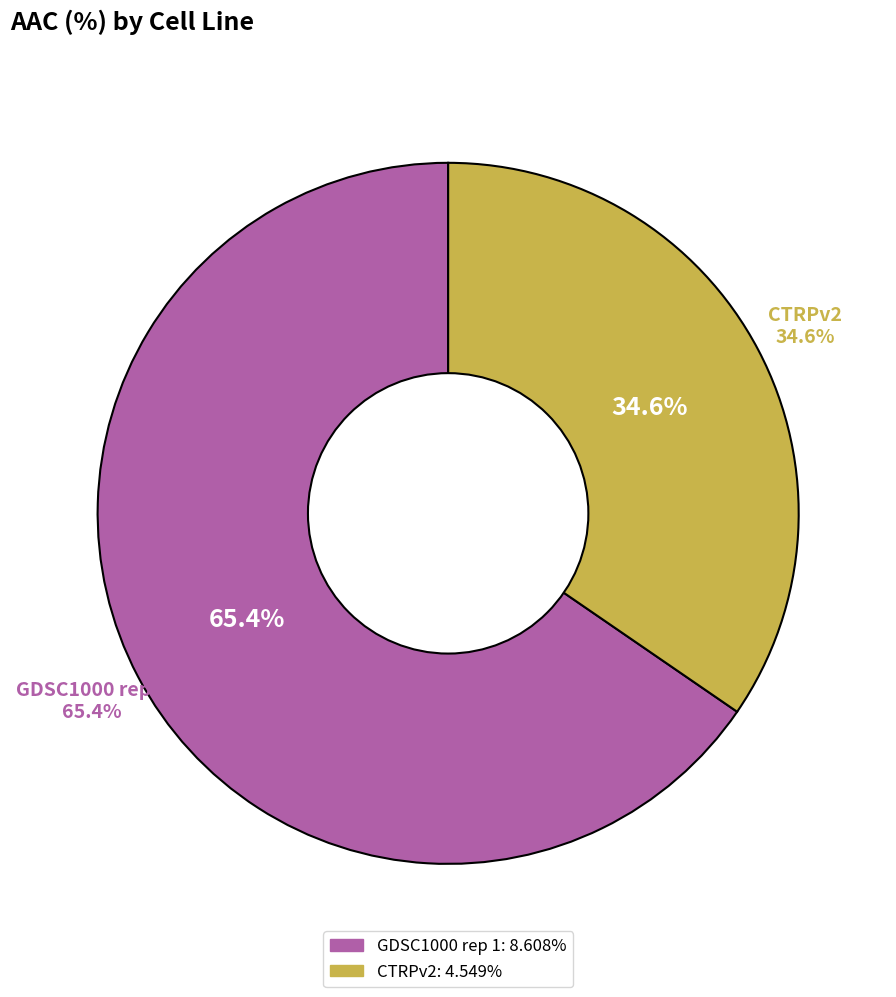

Which category has the biggest portion of the pie?

GDSC1000 rep 1